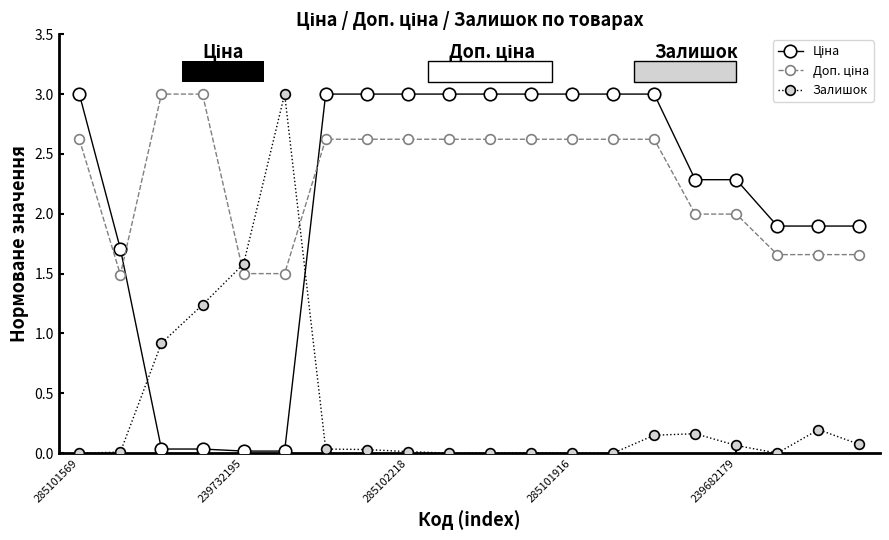

Does the chart have visible grid lines?

No